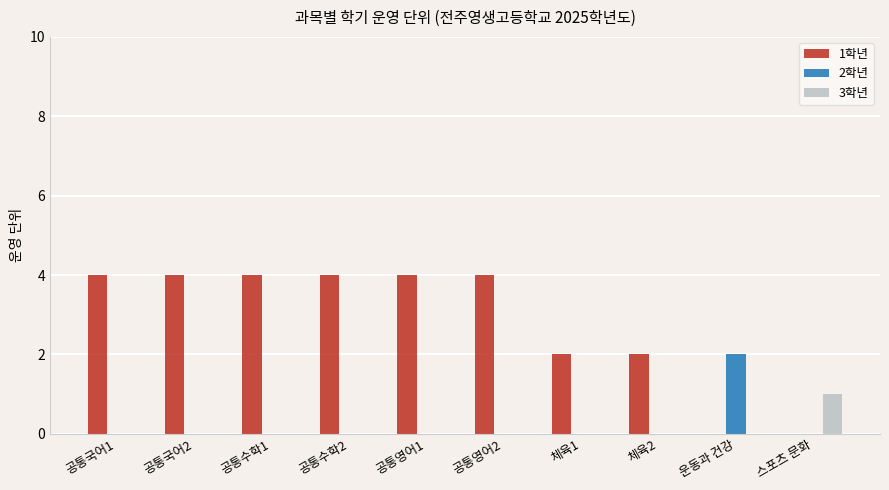

How many series are shown in this chart?

3